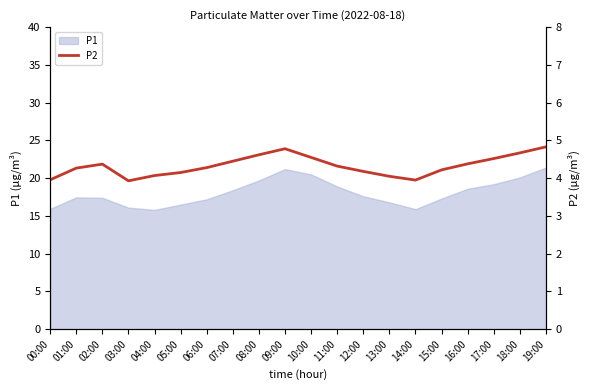

True or false: P1 has a value of 16.5 at 05:00.

True